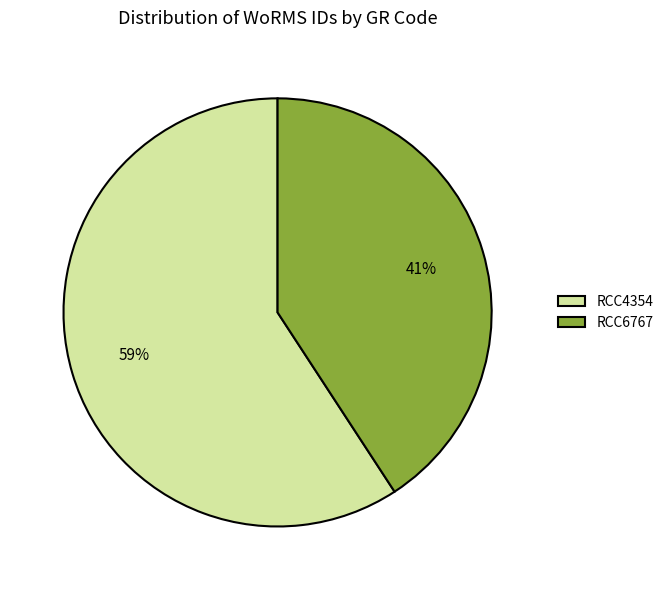

How many slices are in this pie chart?

2